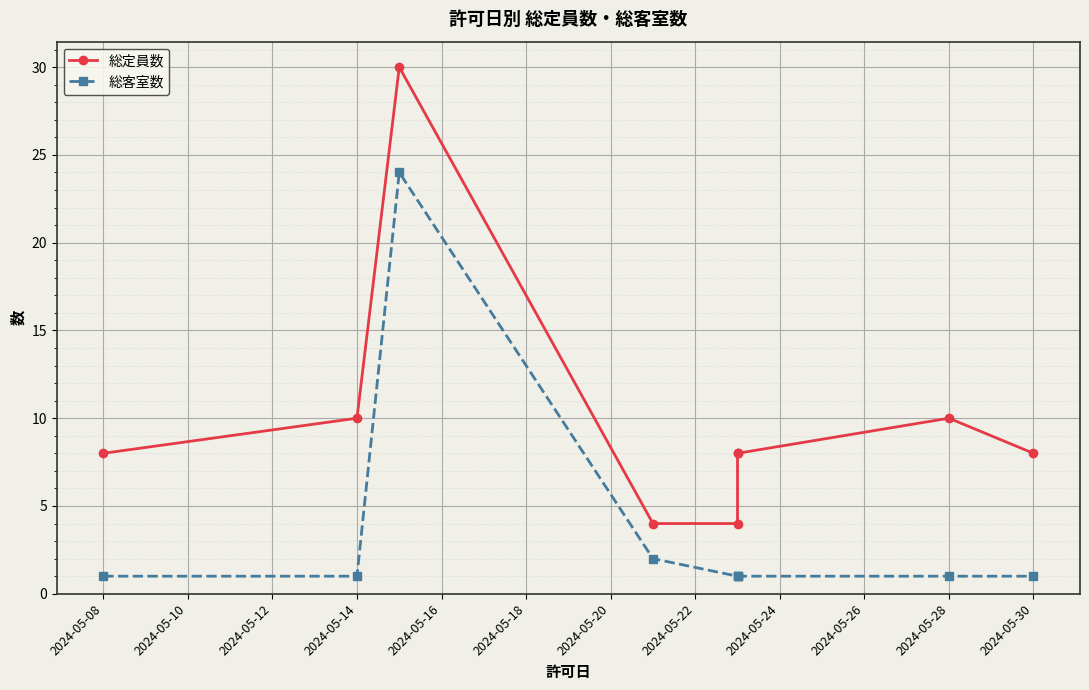

Reading left to right, what are all the values shown in this chart?

総定員数: 8	10	30	4	4	8	8	10	8
総客室数: 1	1	24	2	1	1	1	1	1